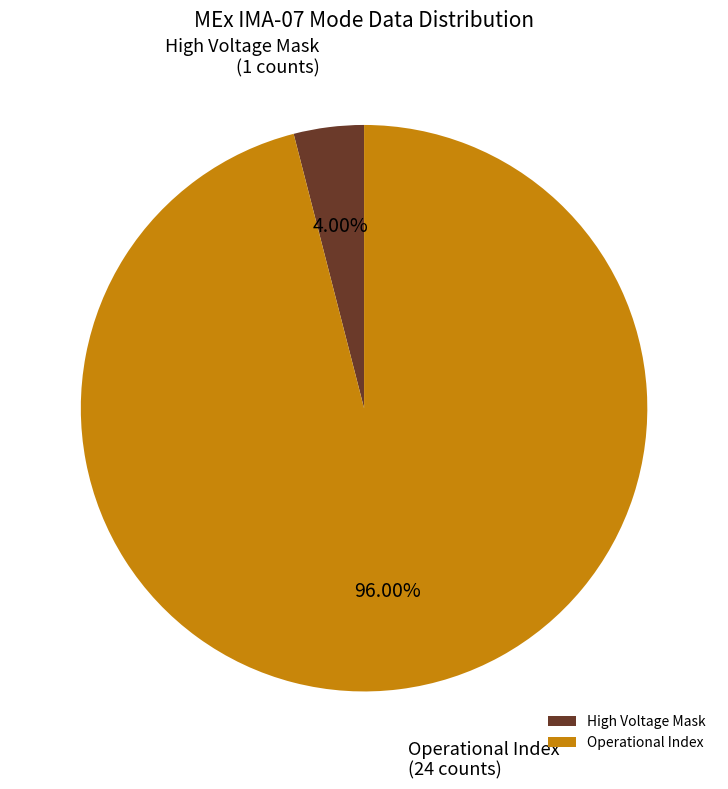

Which category accounts for the majority?

Operational Index